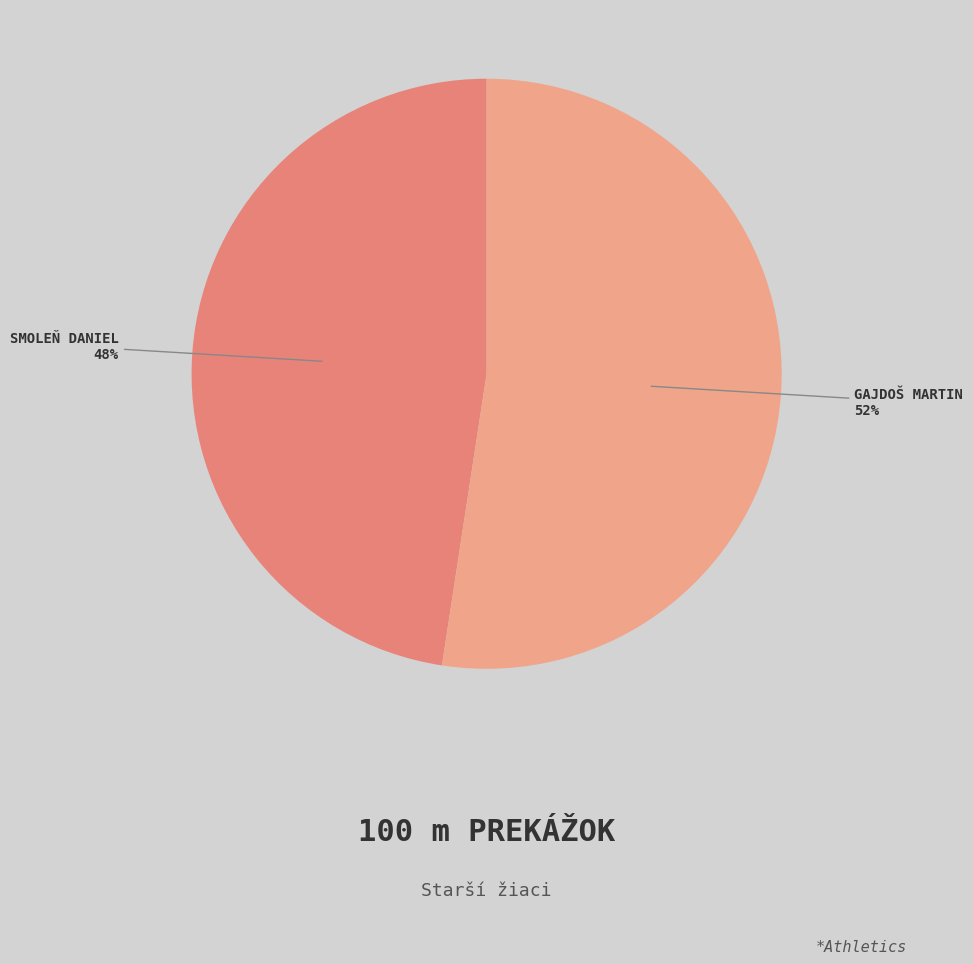

To the nearest percent, what is the average slice percentage?

50%